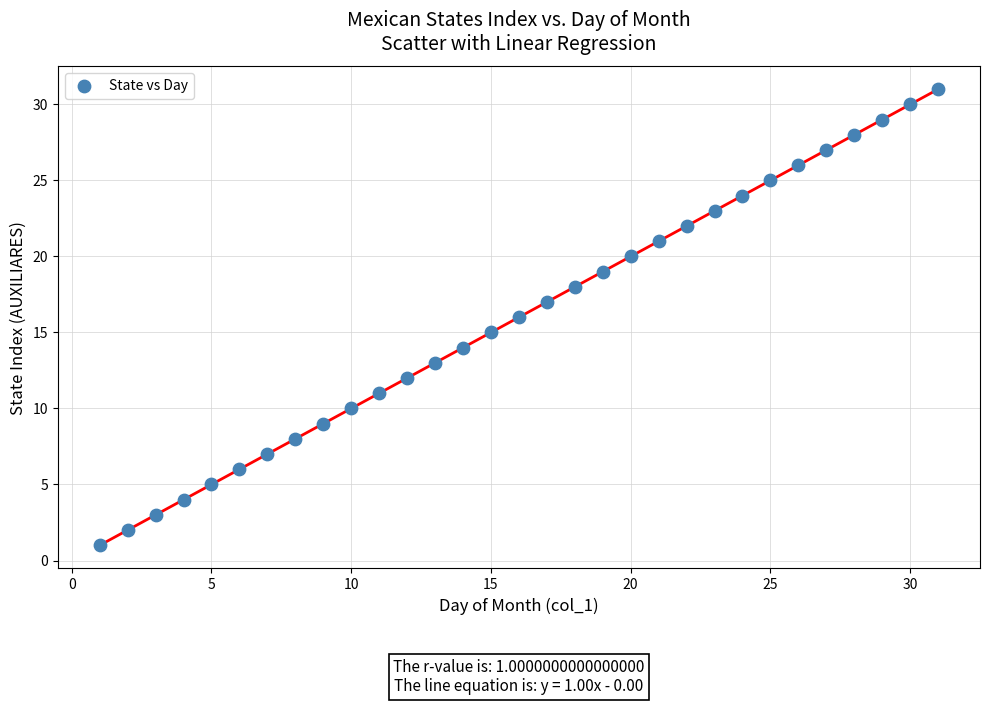

What is the range of X values (max minus min)?

30